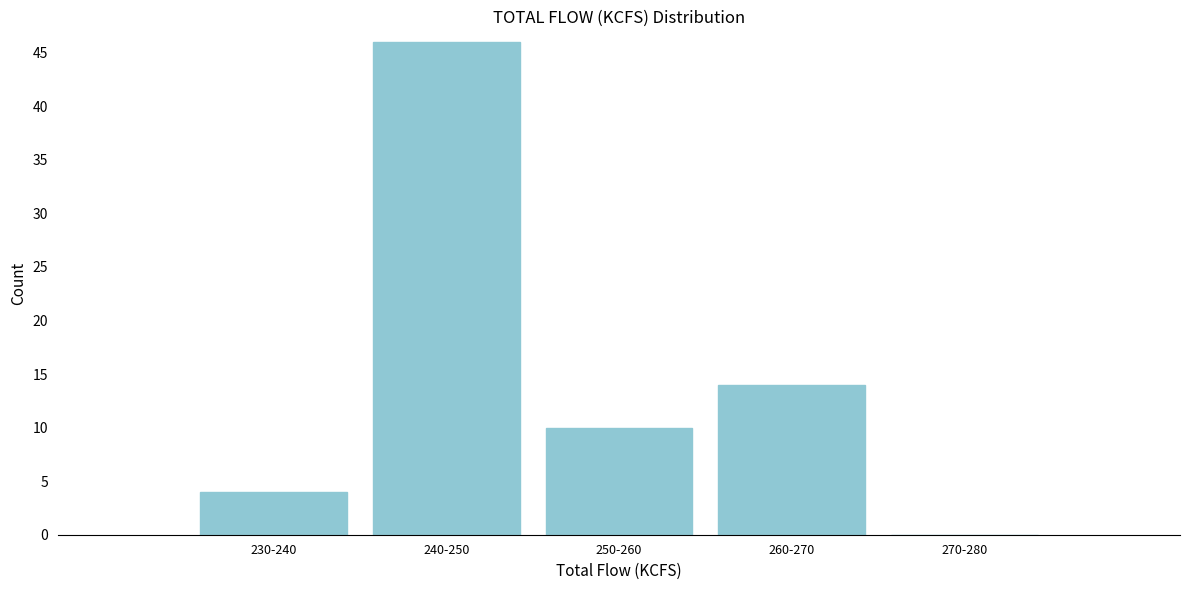

Reading left to right, extract all data points from this chart.

230-240=4	240-250=46	250-260=10	260-270=14	270-280=0